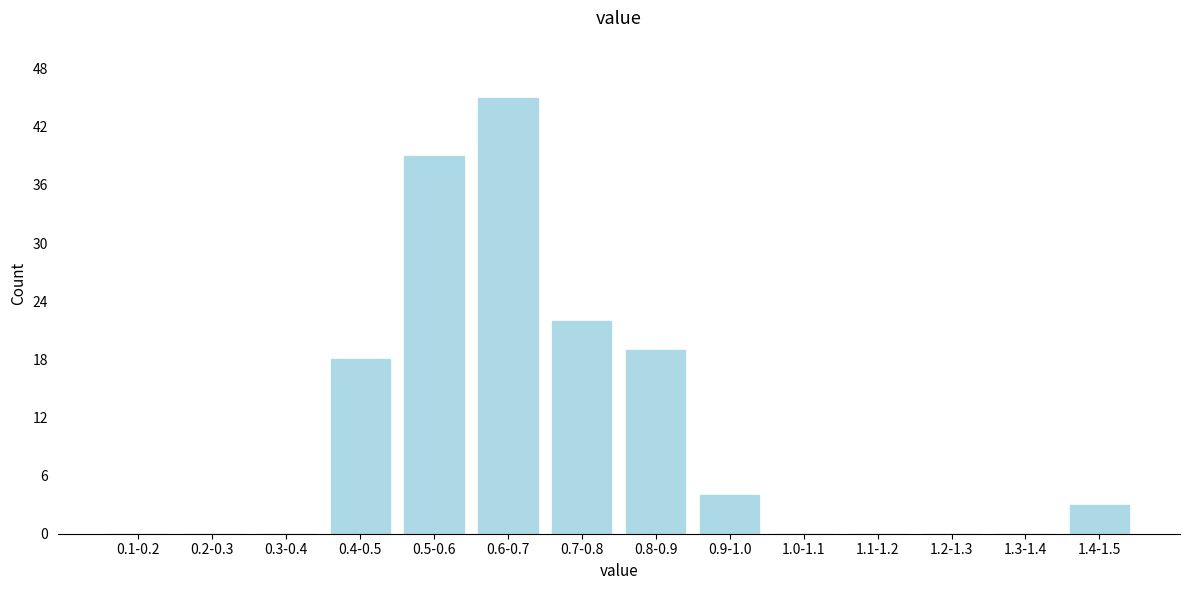

Reading right to left, extract all data points from this chart.

1.4-1.5=3	1.3-1.4=0	1.2-1.3=0	1.1-1.2=0	1.0-1.1=0	0.9-1.0=4	0.8-0.9=19	0.7-0.8=22	0.6-0.7=45	0.5-0.6=39	0.4-0.5=18	0.3-0.4=0	0.2-0.3=0	0.1-0.2=0